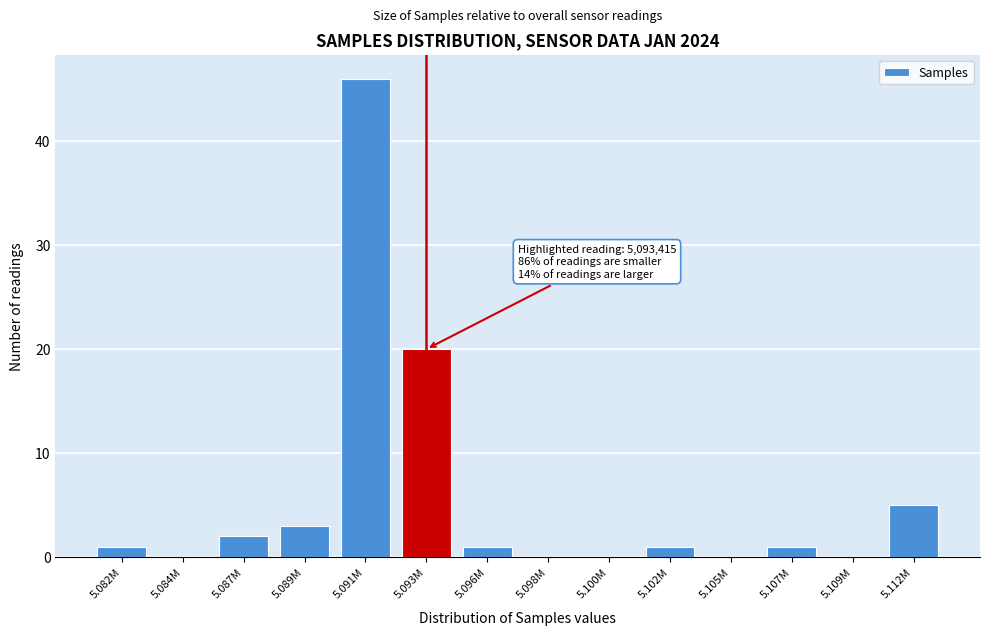

Reading right to left, what are all the values shown in this chart?

5.112M=5	5.109M=0	5.107M=1	5.105M=0	5.102M=1	5.100M=0	5.098M=0	5.096M=1	5.093M=20	5.091M=46	5.089M=3	5.087M=2	5.084M=0	5.082M=1